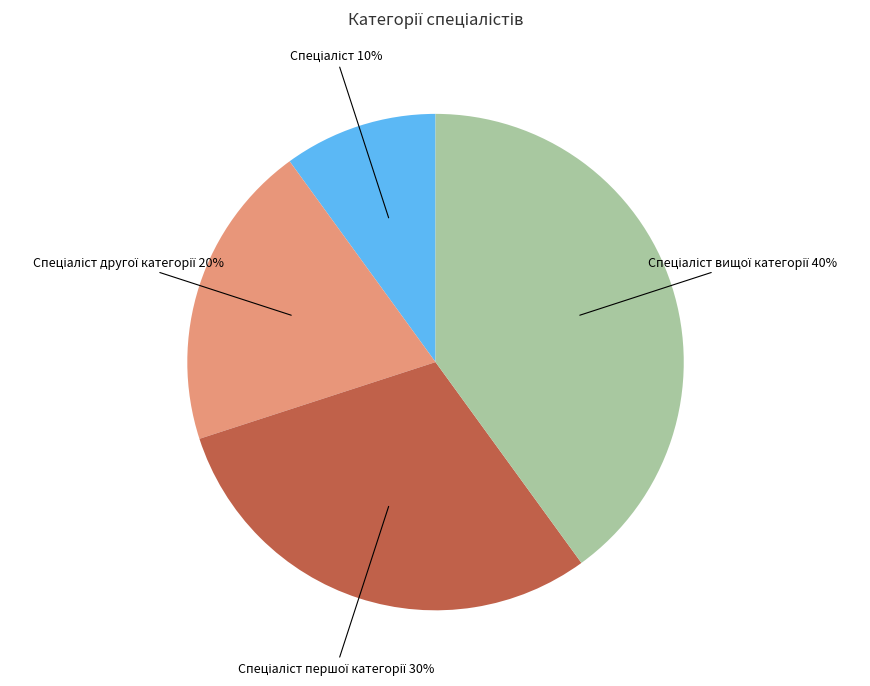

Is there any slice that represents more than half of the pie?

No